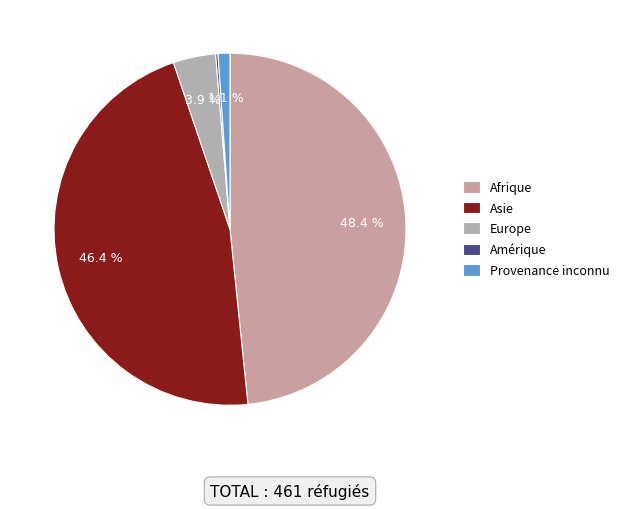

Is it true that Europe is 12% of the pie?

False